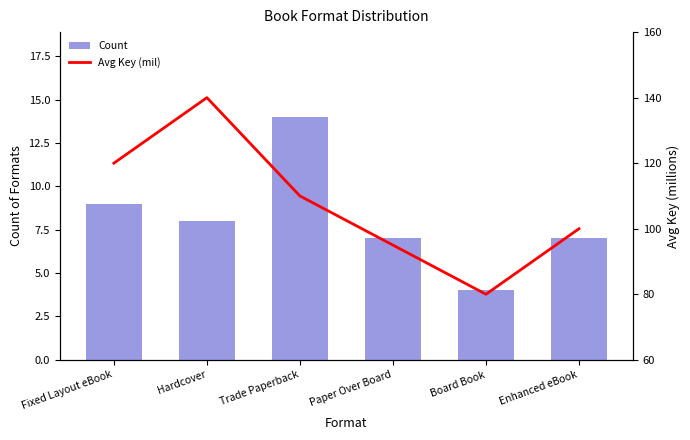

Which series changed the most between Paper Over Board and Board Book?

Avg Key (mil)